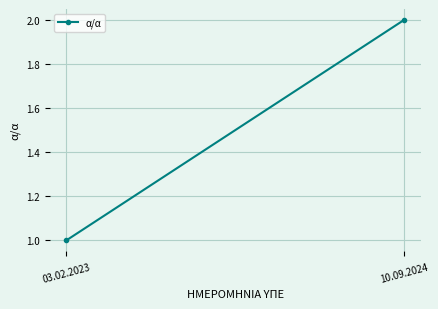

What is the value of the 1st point from the left?

1